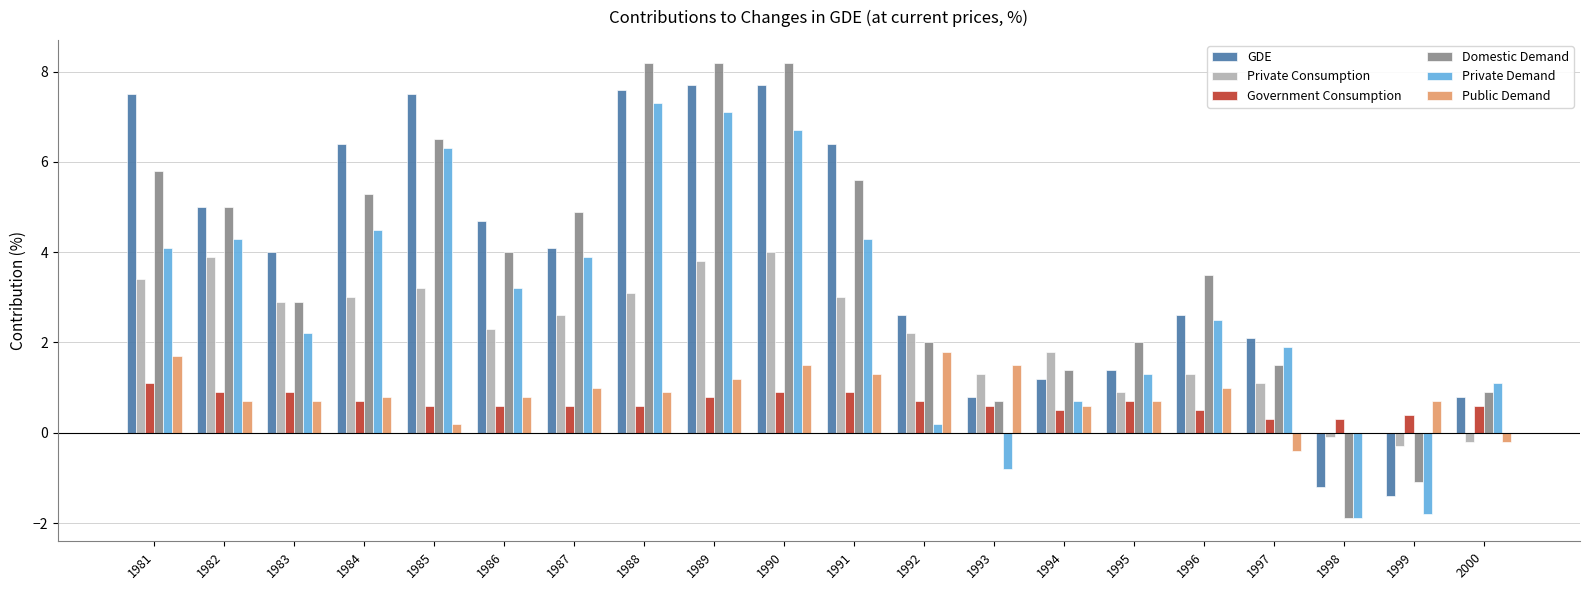

What is the highest value of the Private Demand series?

7.3